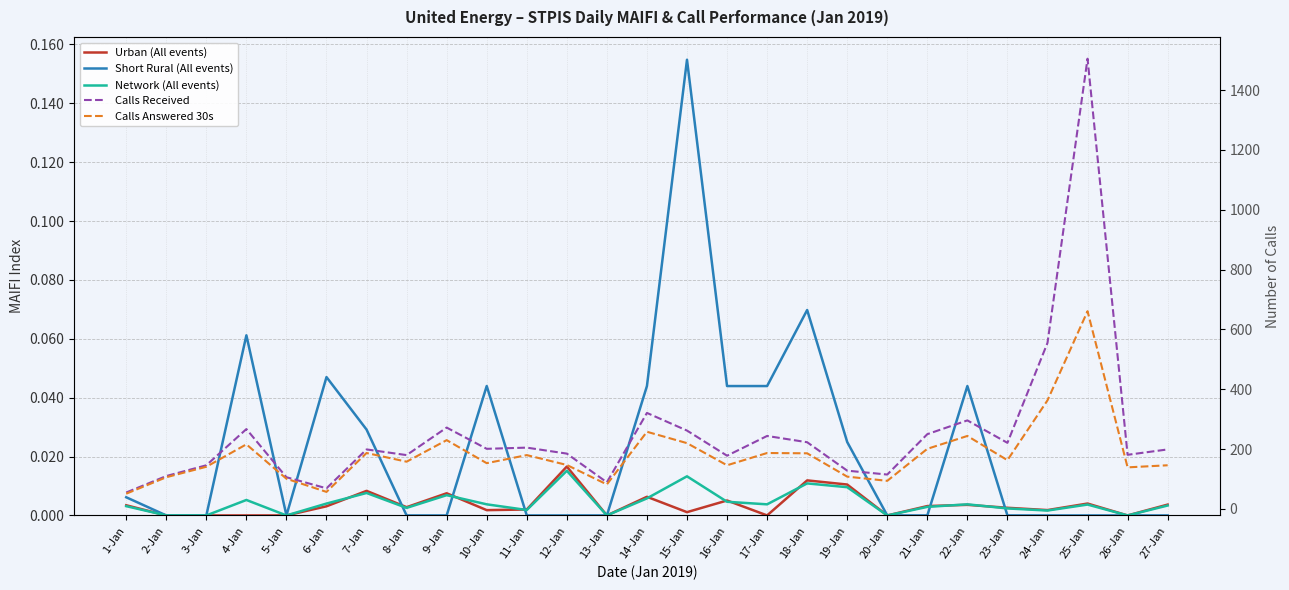

At 14-Jan, list the series in order from smallest to largest.

Network (All events), Urban (All events), Short Rural (All events), Calls Answered 30s, Calls Received